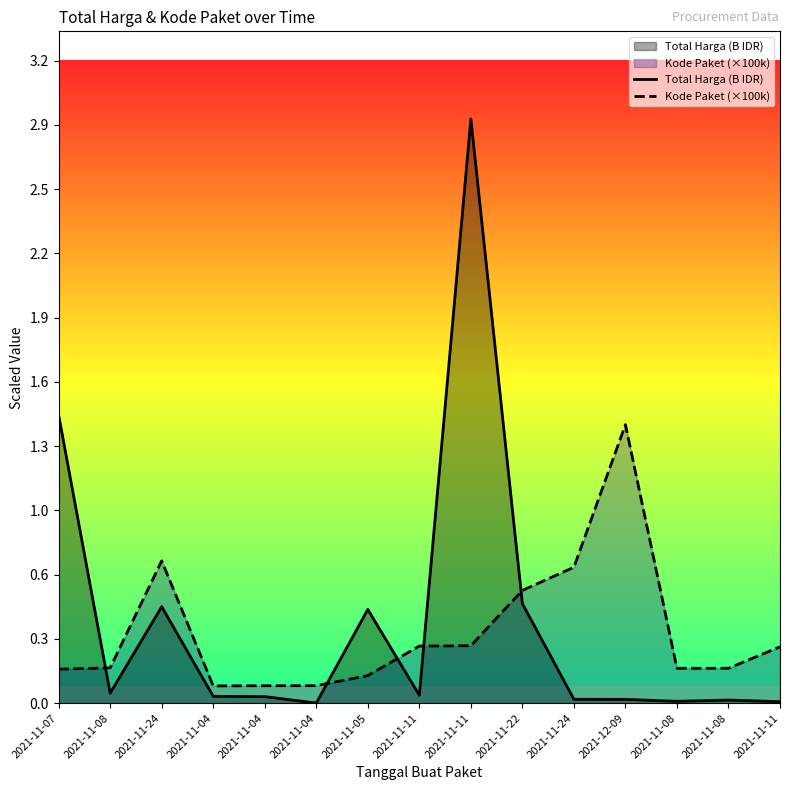

Between which two adjacent categories do Total Harga (B IDR) and Kode Paket (×100k) first intersect?

2021-11-07 and 2021-11-08